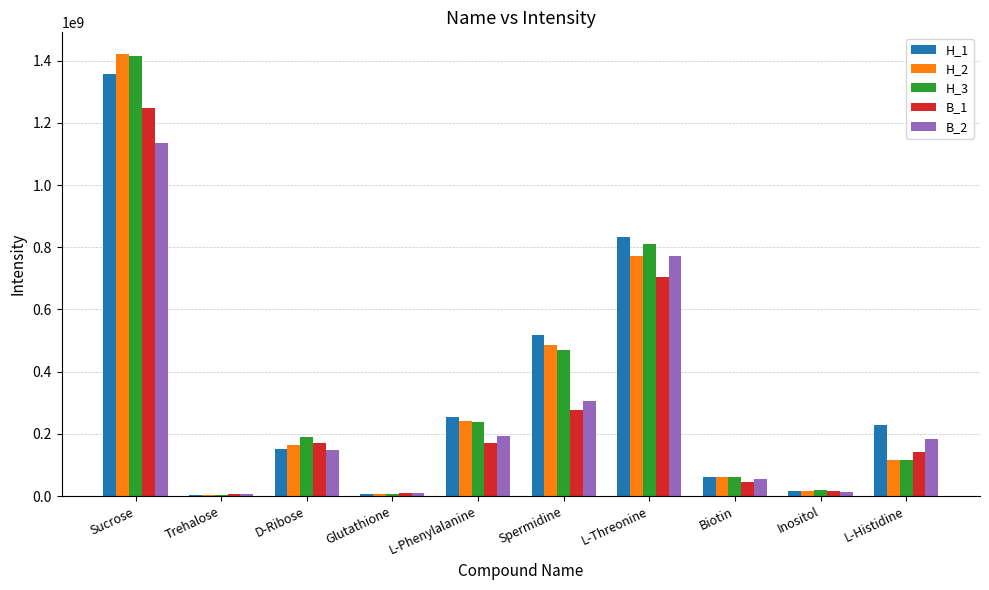

At which category is the sum across all series the highest?

Sucrose